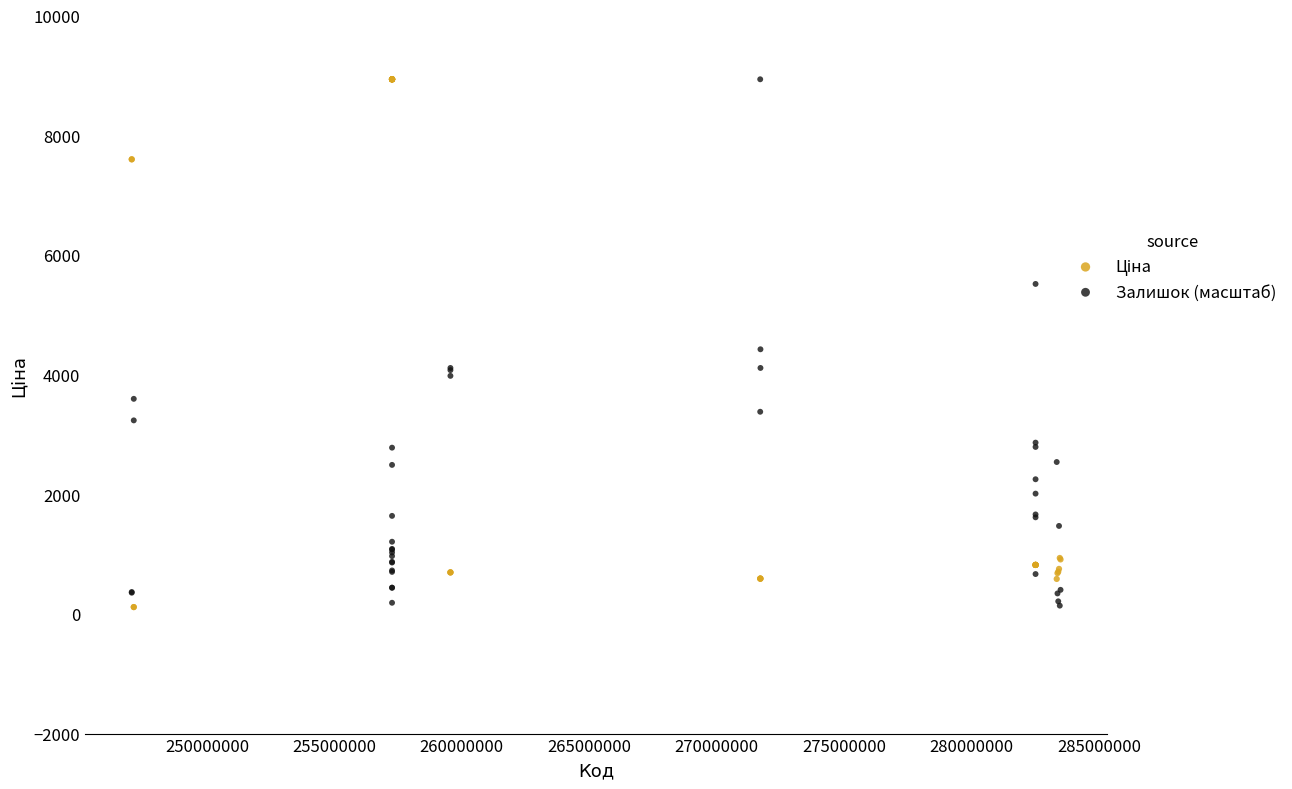

What is the X range (max minus min) for the scatter plot?

36429773.0